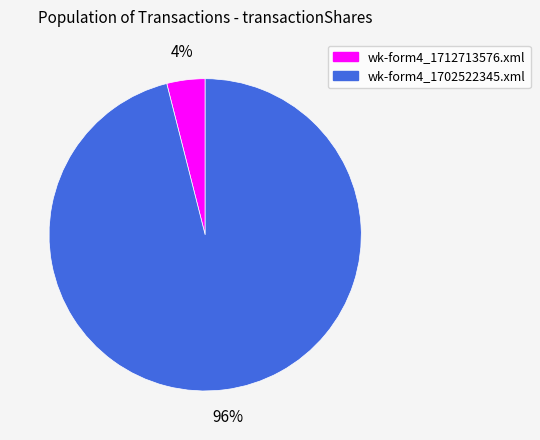

Count the number of slices in the pie.

2